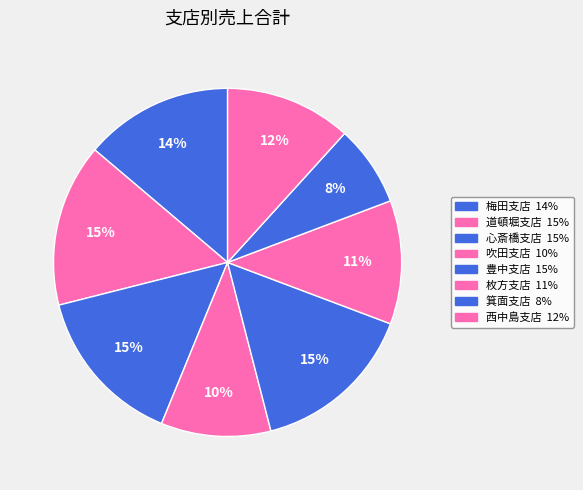

Does 枚方支店 represent more than half of the total?

No